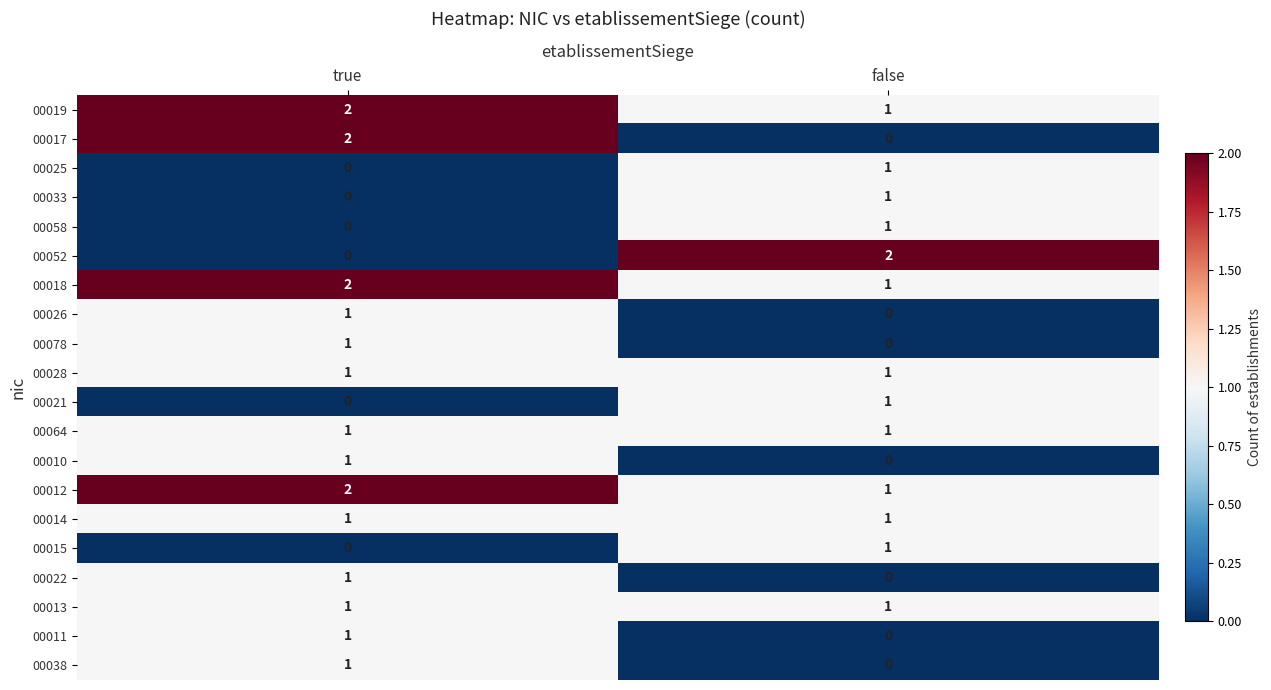

Which category has the highest value in the 00058 series?

false